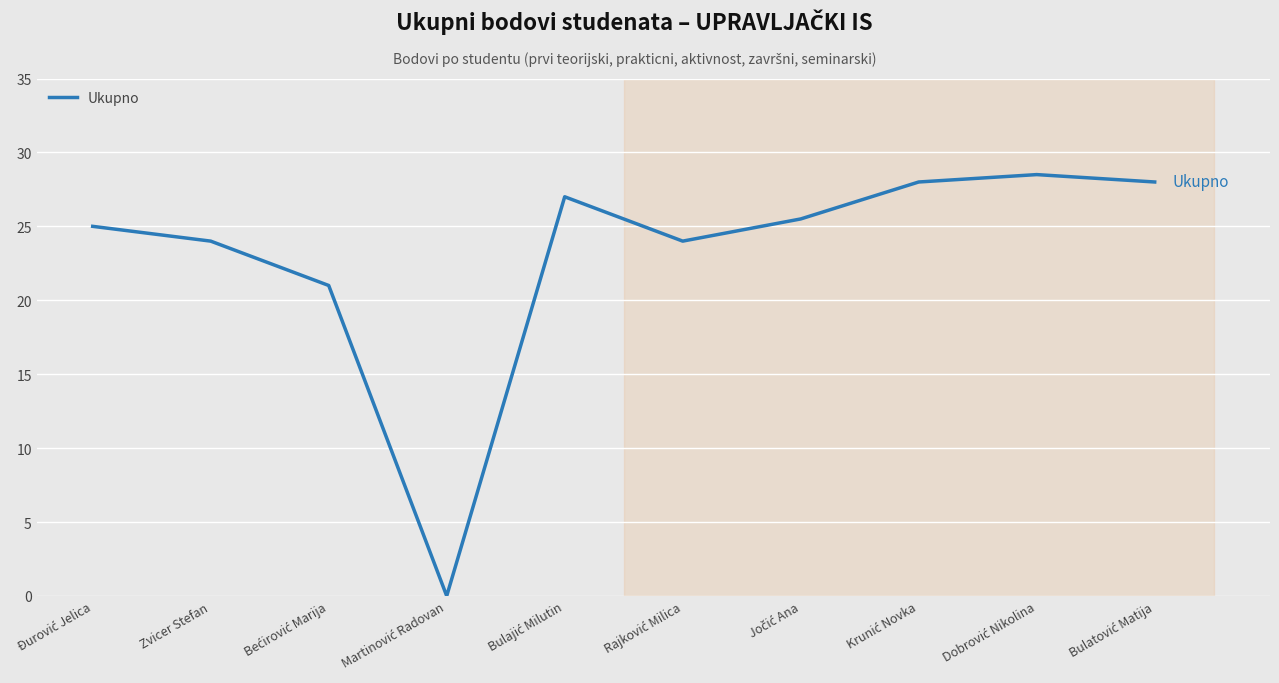

What is the difference between the maximum and minimum values?

28.5